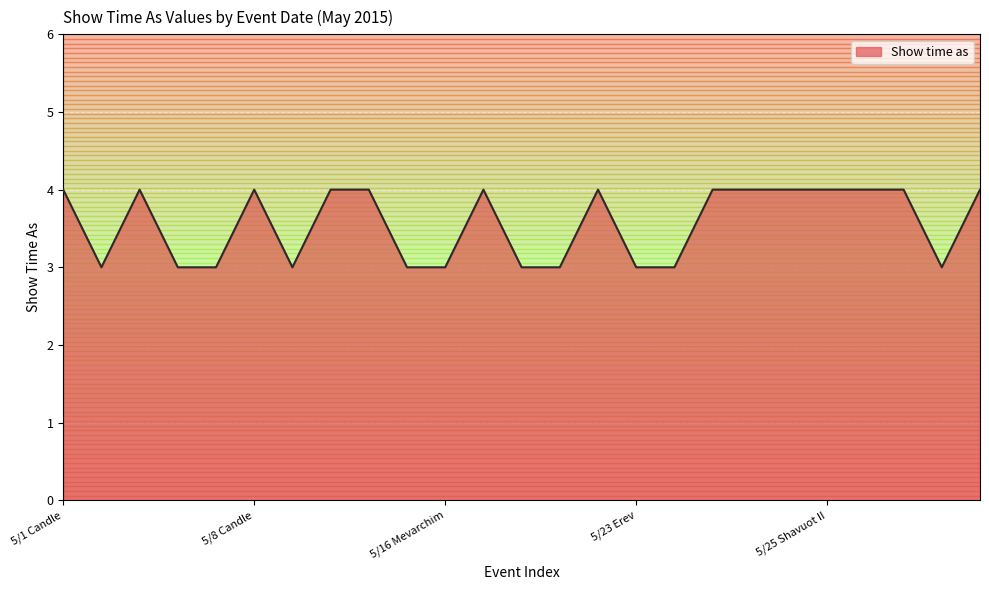

What is the smallest value displayed?

3